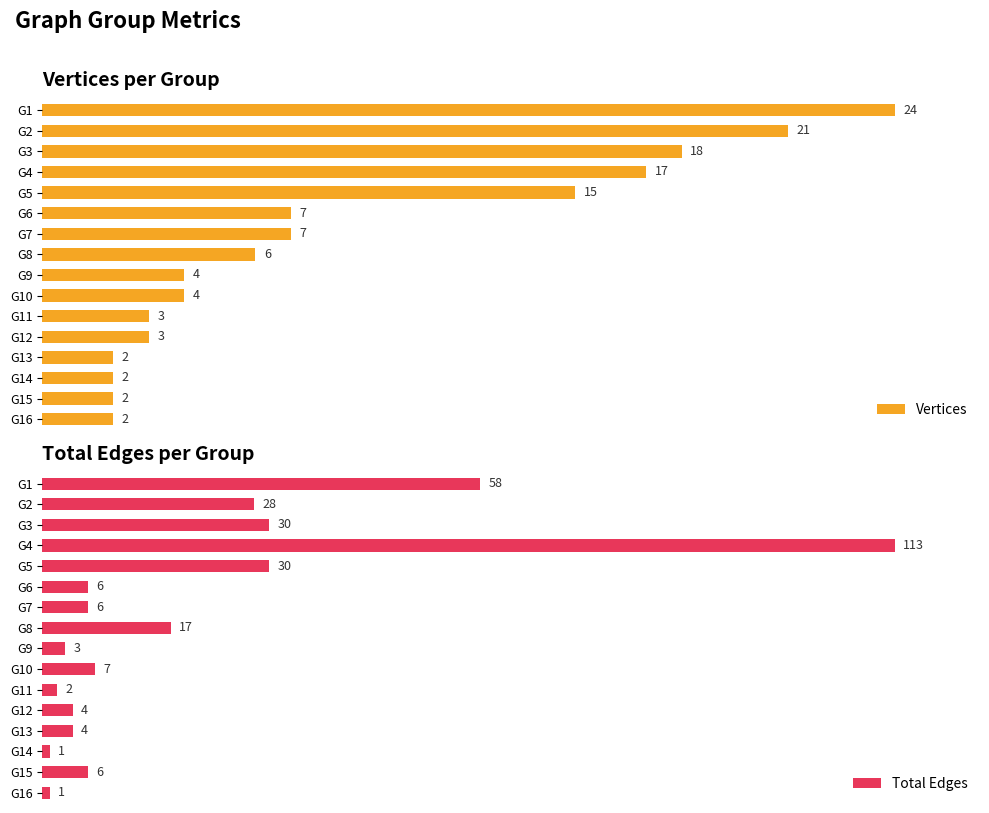

Rank the series by their maximum value, from lowest to highest.

Vertices, Total Edges